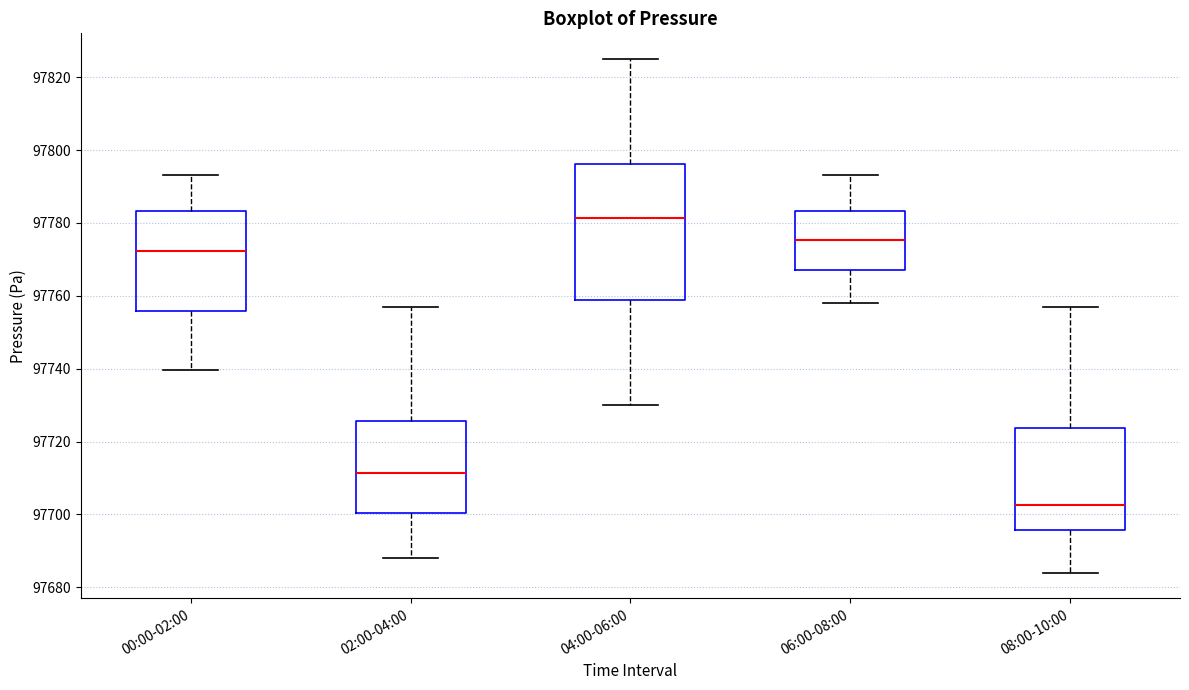

Comparing the boxes themselves (not the whiskers), which one is the tallest?

04:00-06:00